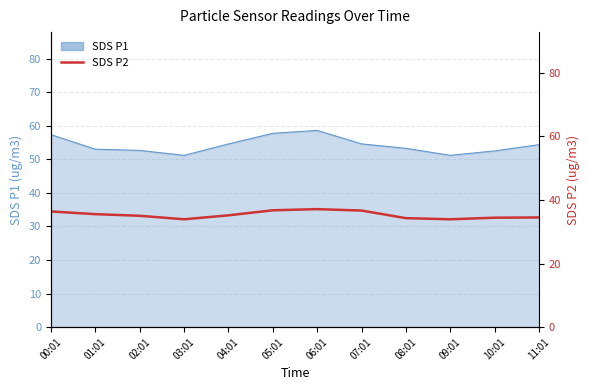

How many lines are shown in the chart?

1